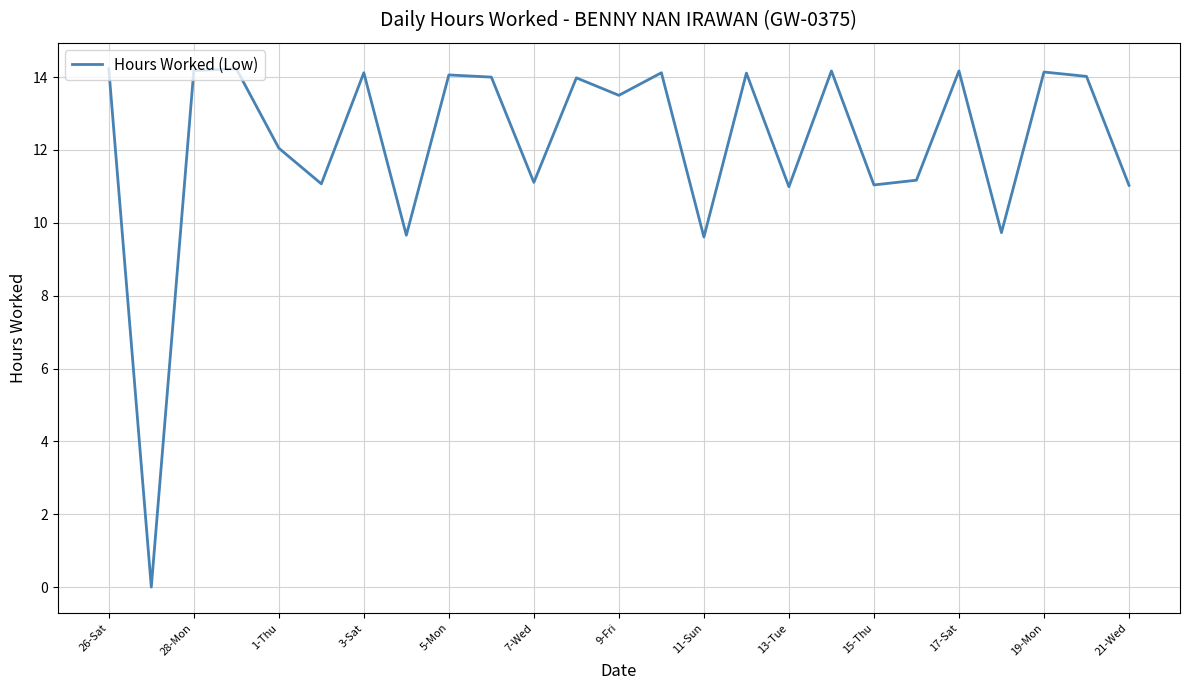

What is the greatest value displayed?

14.2